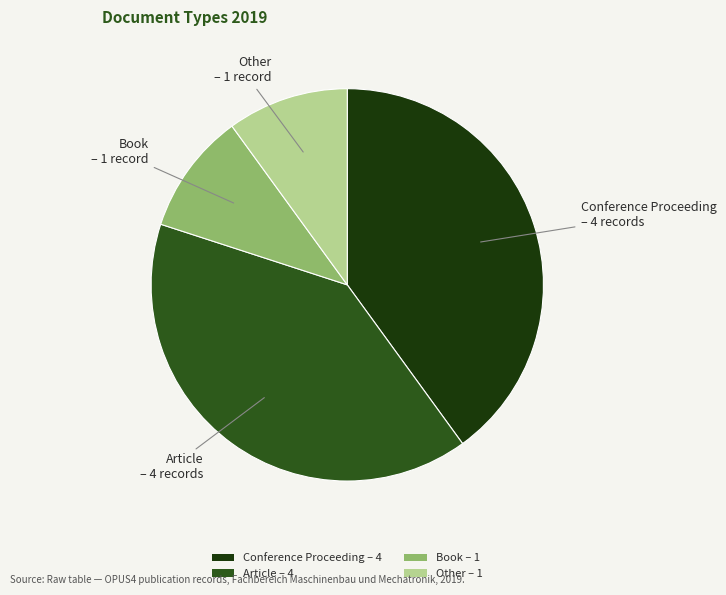

Do Book – 1 and Other – 1 together represent more than half of the pie?

No